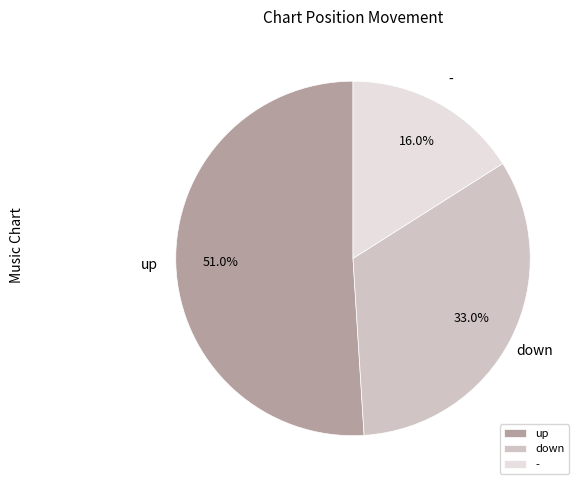

Which slice represents more than half of the pie?

up